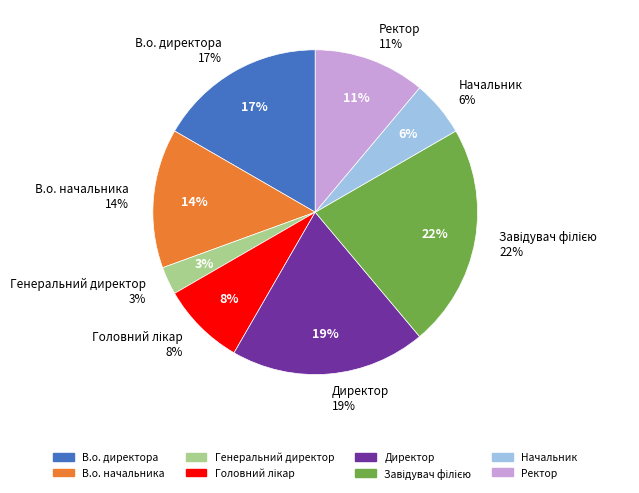

How many slices are in this pie chart?

8